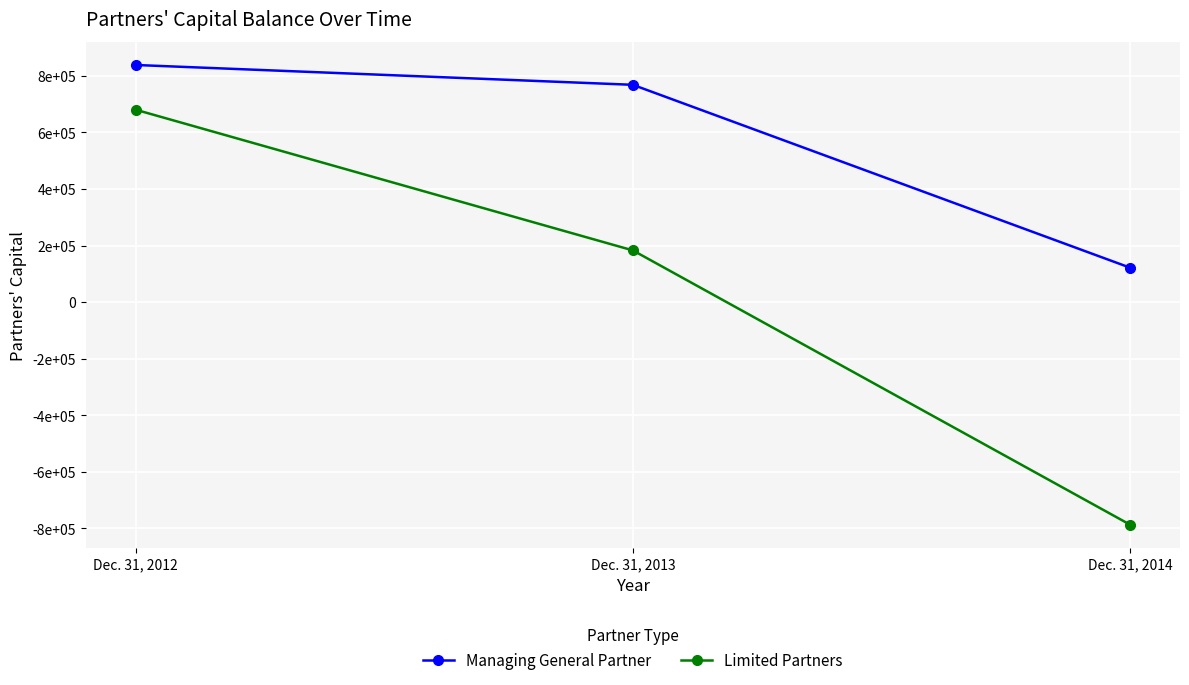

What is the difference between the second highest and minimum values in the Managing General Partner series?

646600